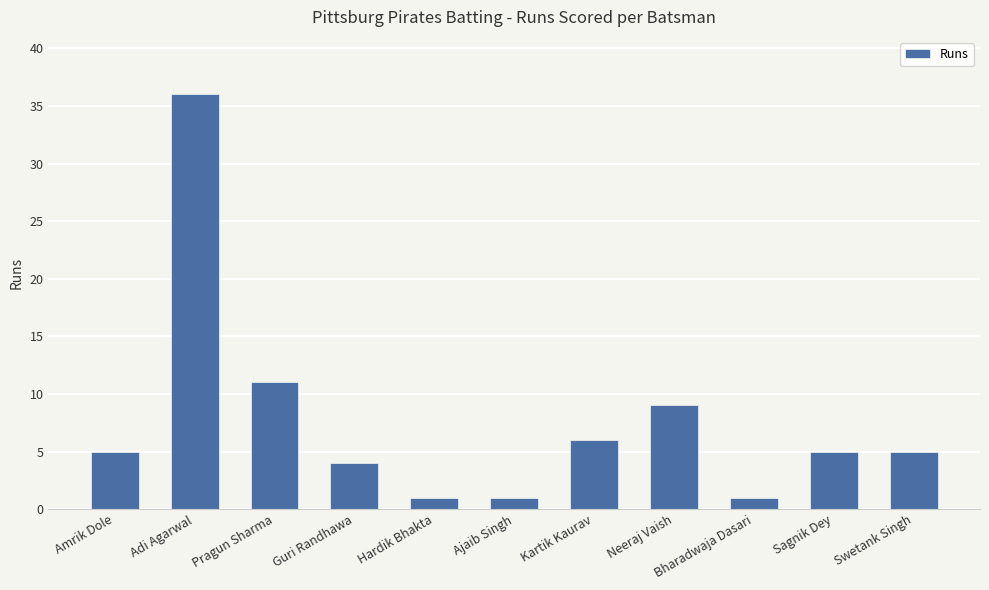

What is the difference between the maximum and second lowest values?

35